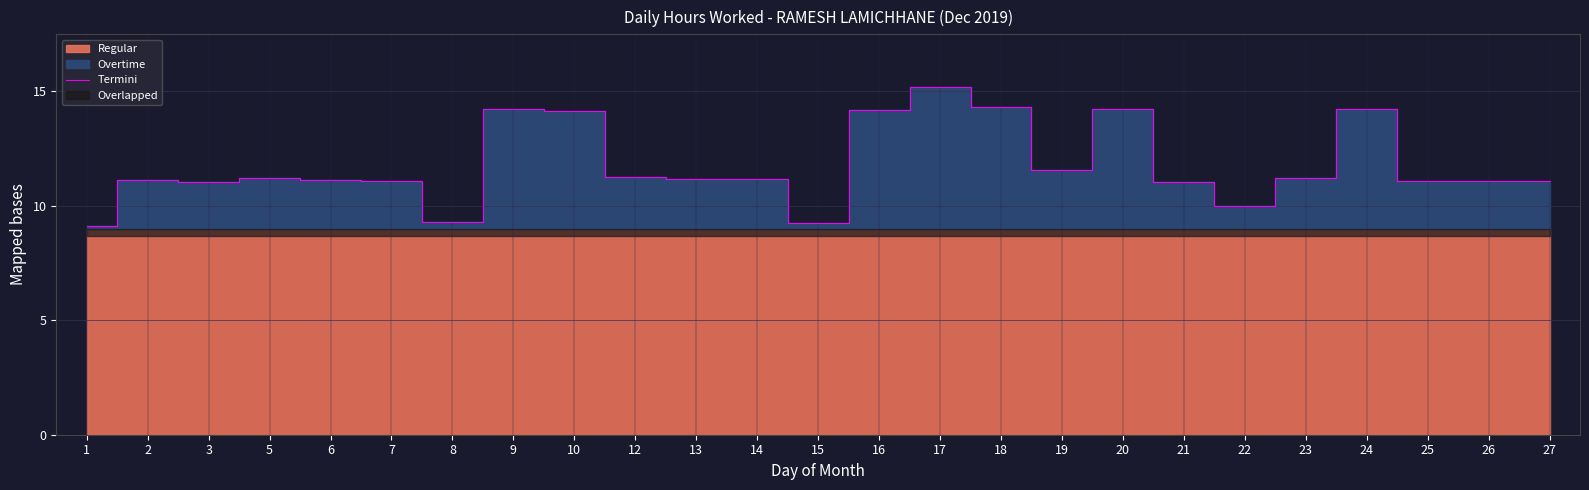

True or false: Termini has a value of 11.1 at 7.

True